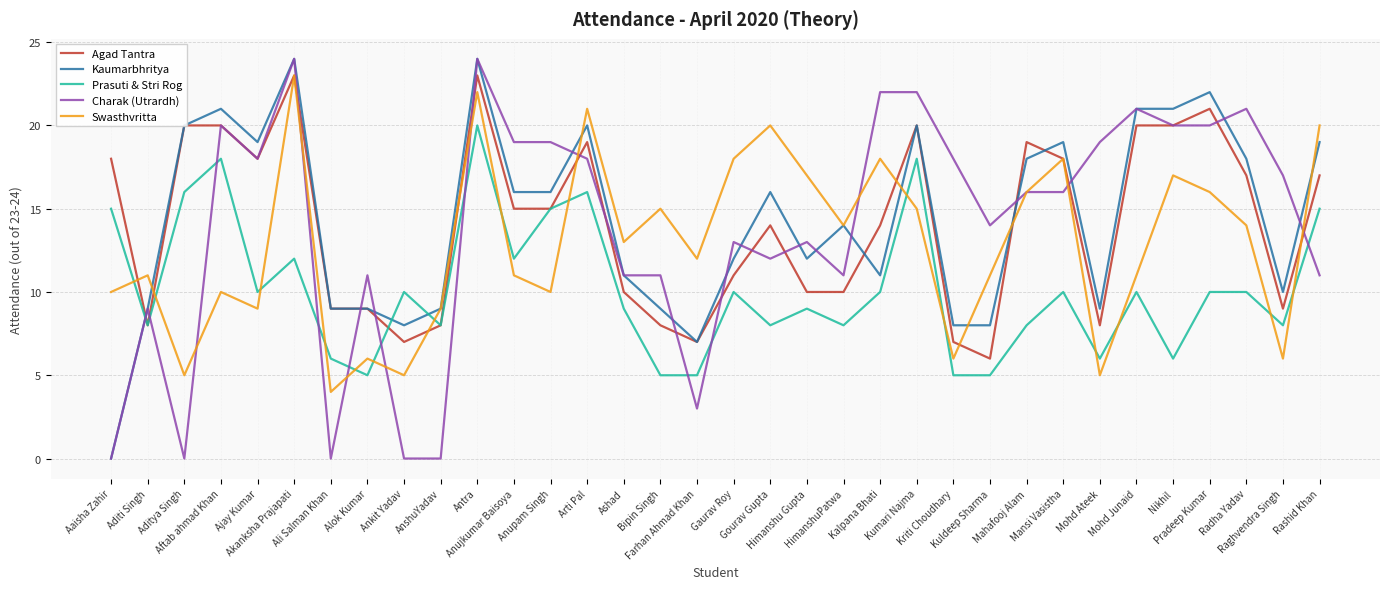

The value of Prasuti & Stri Rog at Kumari Najma is 24. True or false?

False